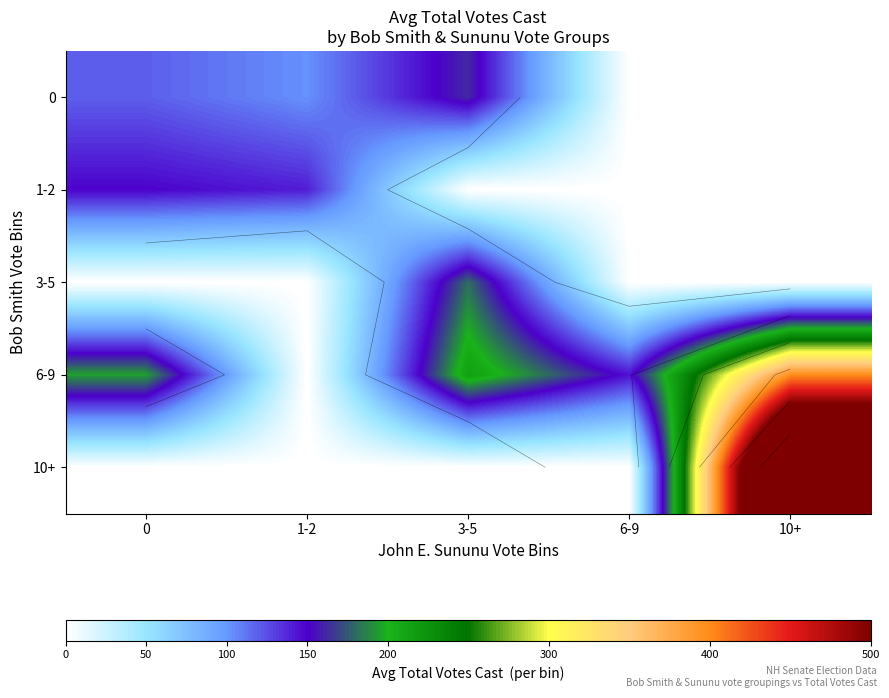

What is the spread (max minus min) of values at 0?

195.0